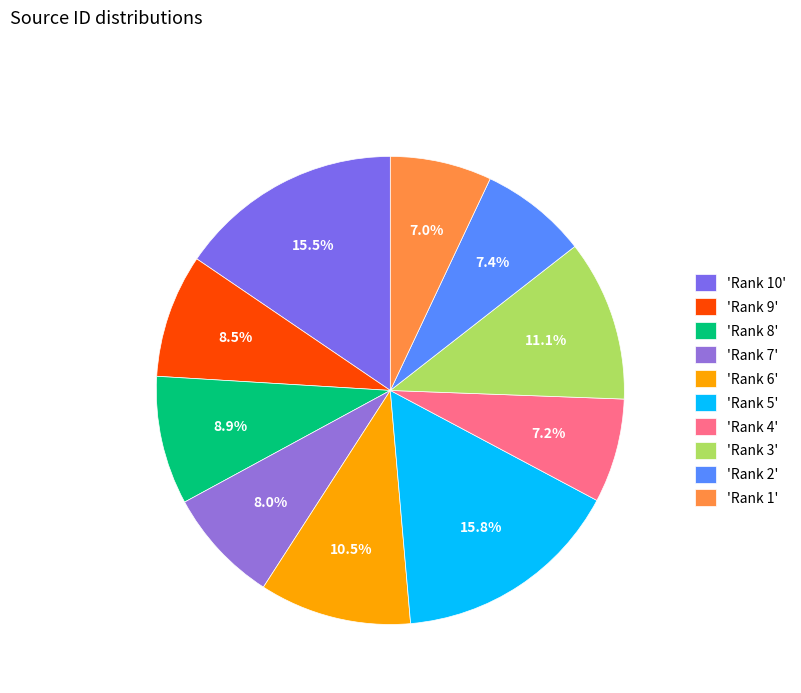

Count the number of slices in the pie.

10